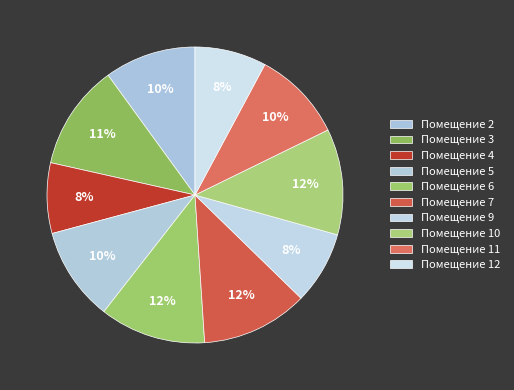

To the nearest percent, what is the difference between the largest and smallest slice percentages?

4%